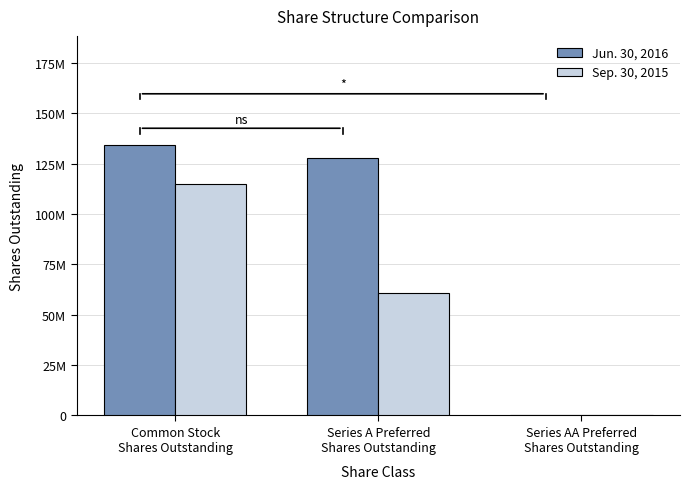

What value does the Sep. 30, 2015 series have at Common Stock
Shares Outstanding, to the nearest 100?

114753900